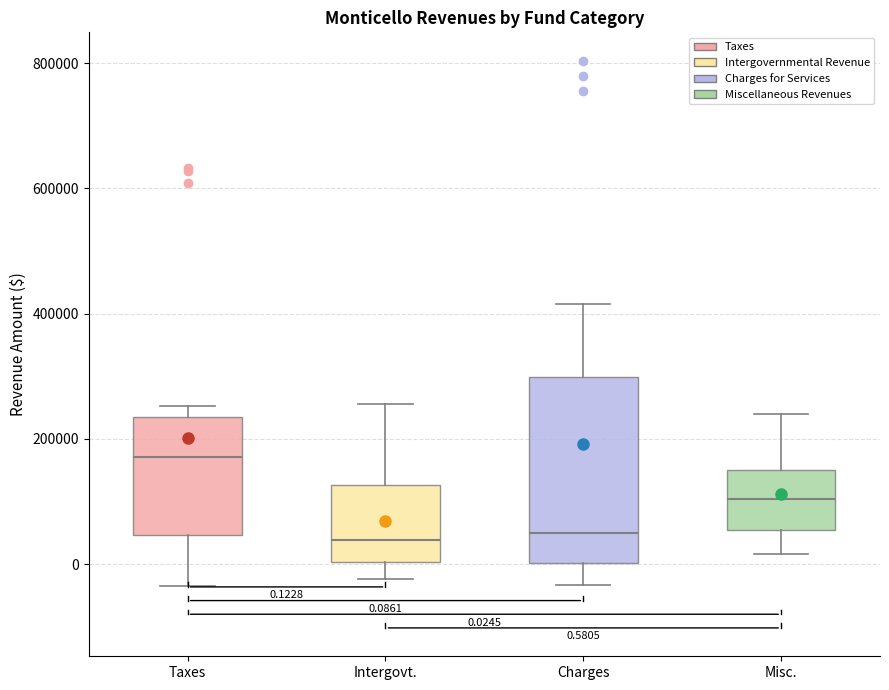

Comparing the boxes themselves (not the whiskers), which one is the tallest?

Charges